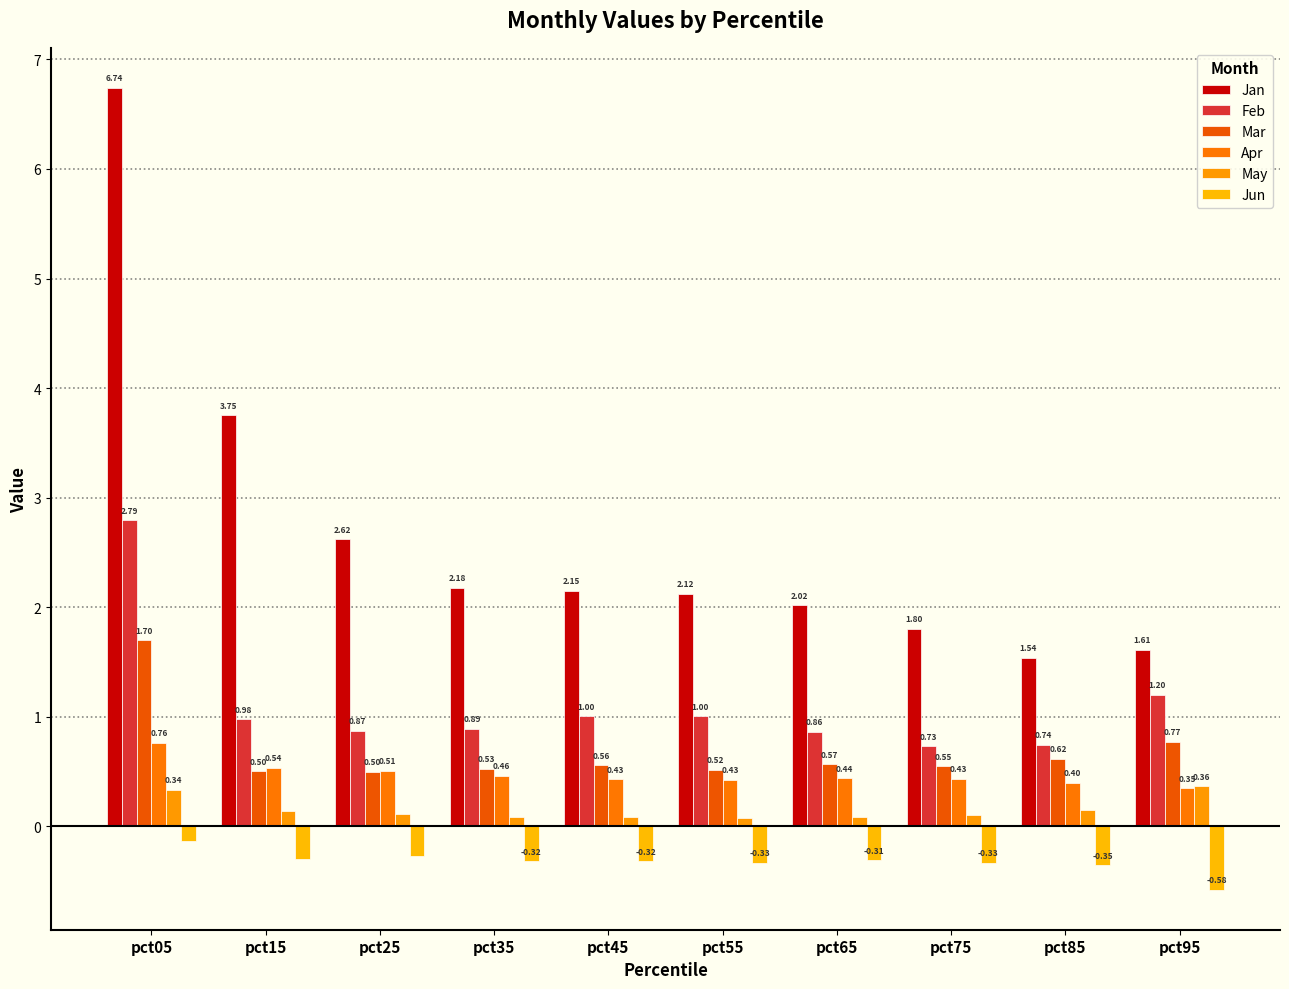

Rank the categories by Feb value from lowest to highest.

pct75, pct85, pct65, pct25, pct35, pct15, pct45, pct55, pct95, pct05